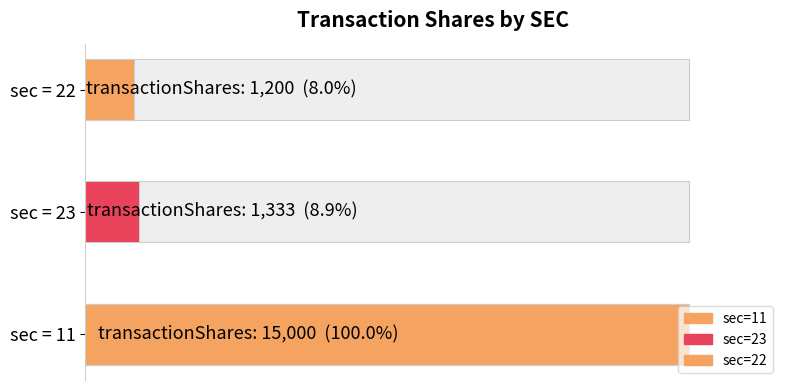

What is the maximum value shown in the chart?

15000